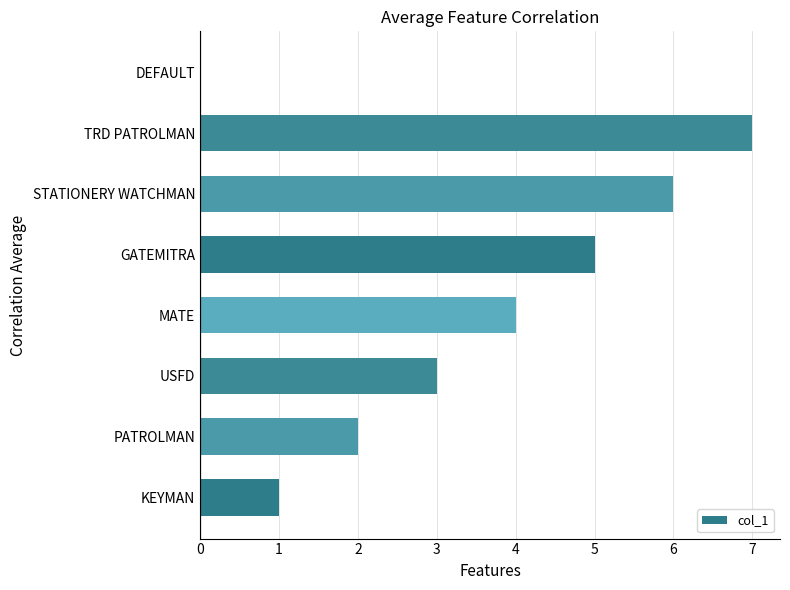

How many positive values are there?

7